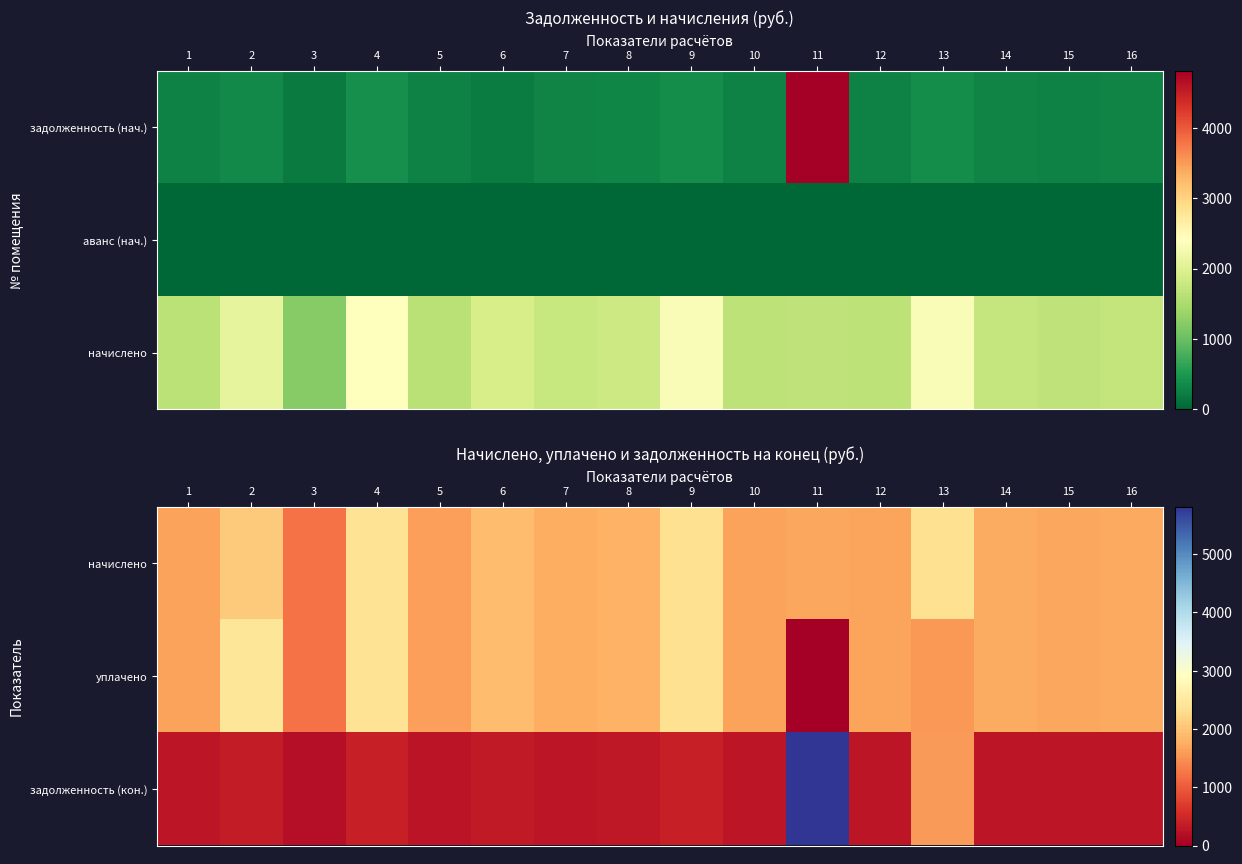

Between 9 and 13, which is larger?

9